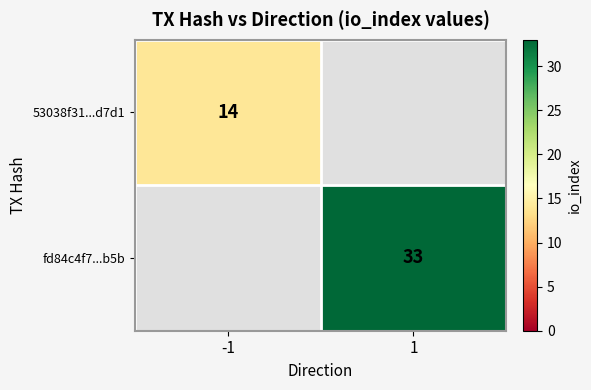

Between -1 and 1, which is larger?

1